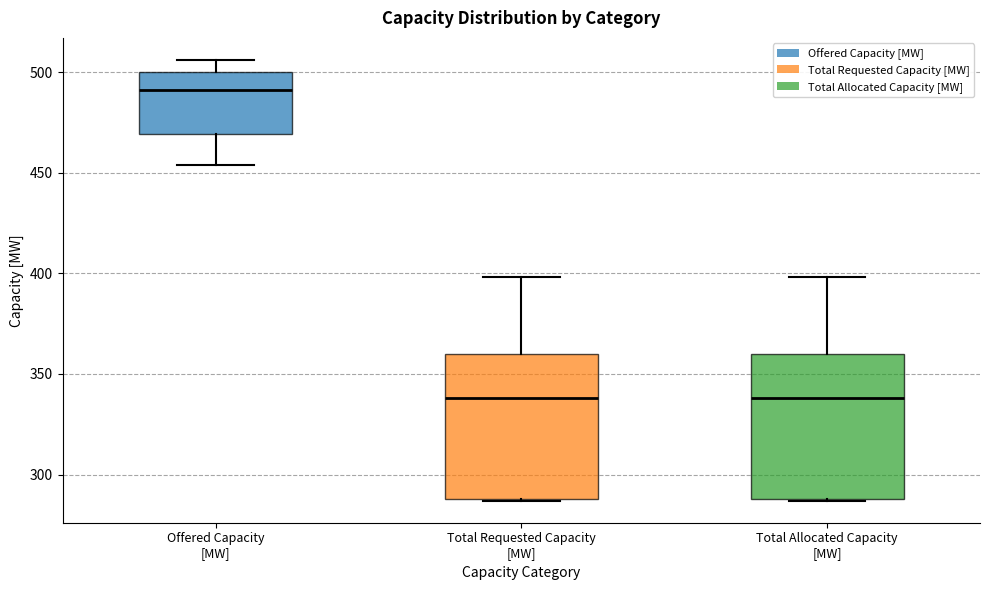

Reading left to right, transcribe this box plot: for each box, give where its median line is, the range the box spans, and where its two whiskers end, as read against the y-axis. The values are not printed on the chart, so give them approximately, as read against the axis.

Offered Capacity [MW]: median 490, box 470 to 500, whiskers 455 to 505
Total Requested Capacity [MW]: median 340, box 290 to 360, whiskers 285 to 400
Total Allocated Capacity [MW]: median 340, box 290 to 360, whiskers 285 to 400